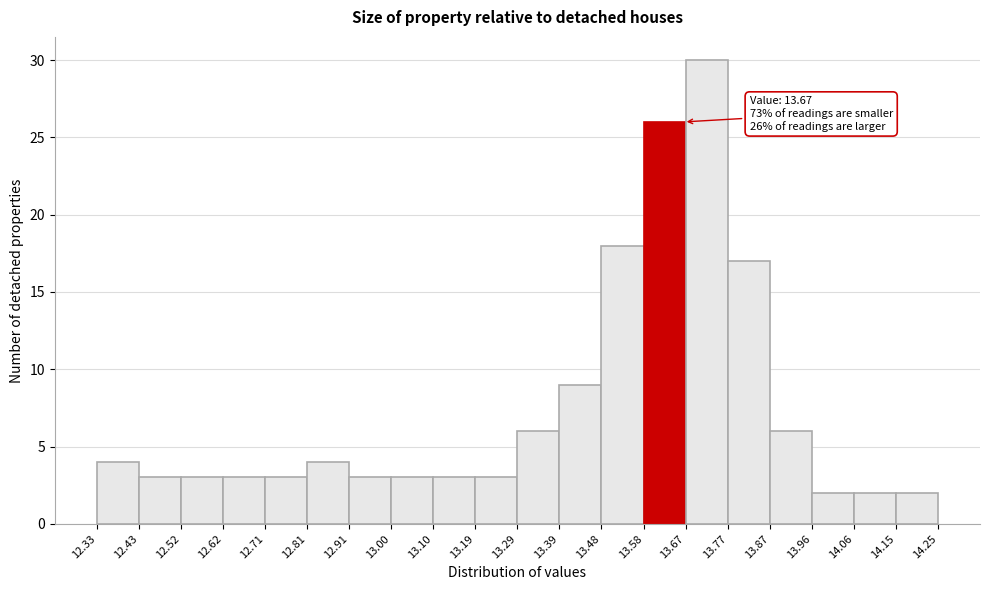

Which range on the x-axis has the tallest bar?

13.67 to 13.77